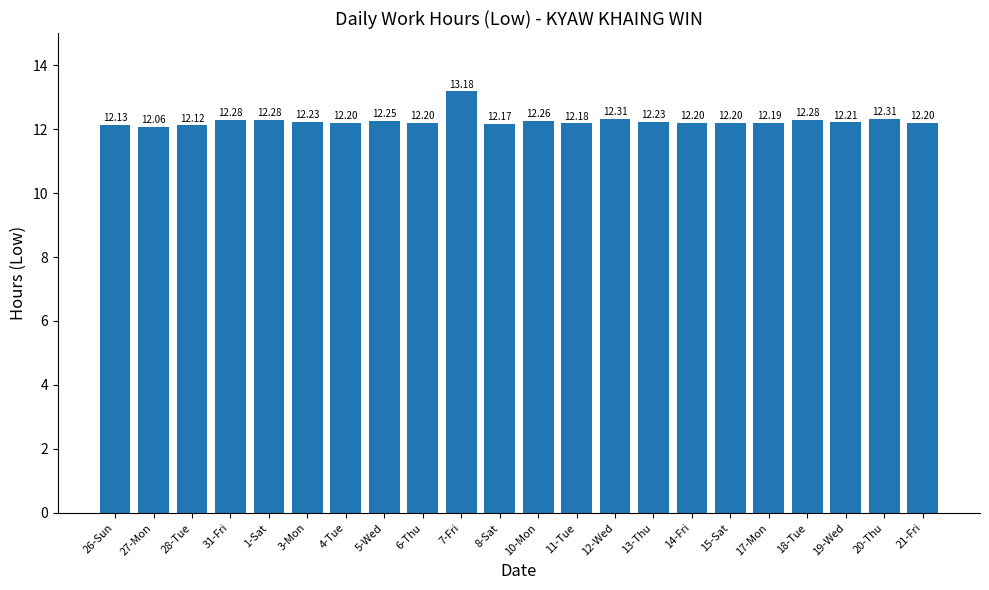

What is the difference between the maximum and minimum values?

1.1